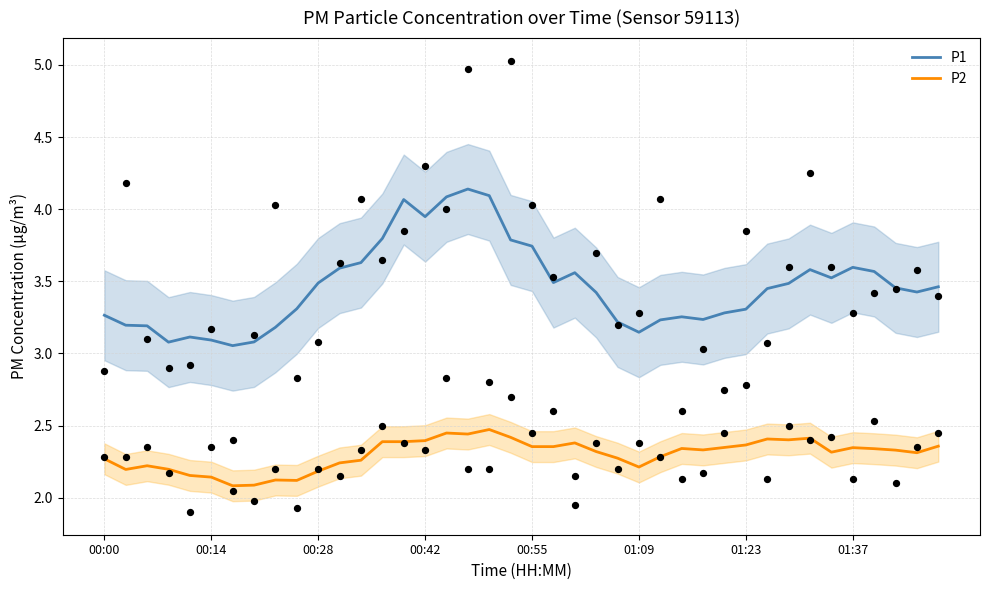

Is the value of P1 at 00:00 greater than the value of P2 at 36?

Yes